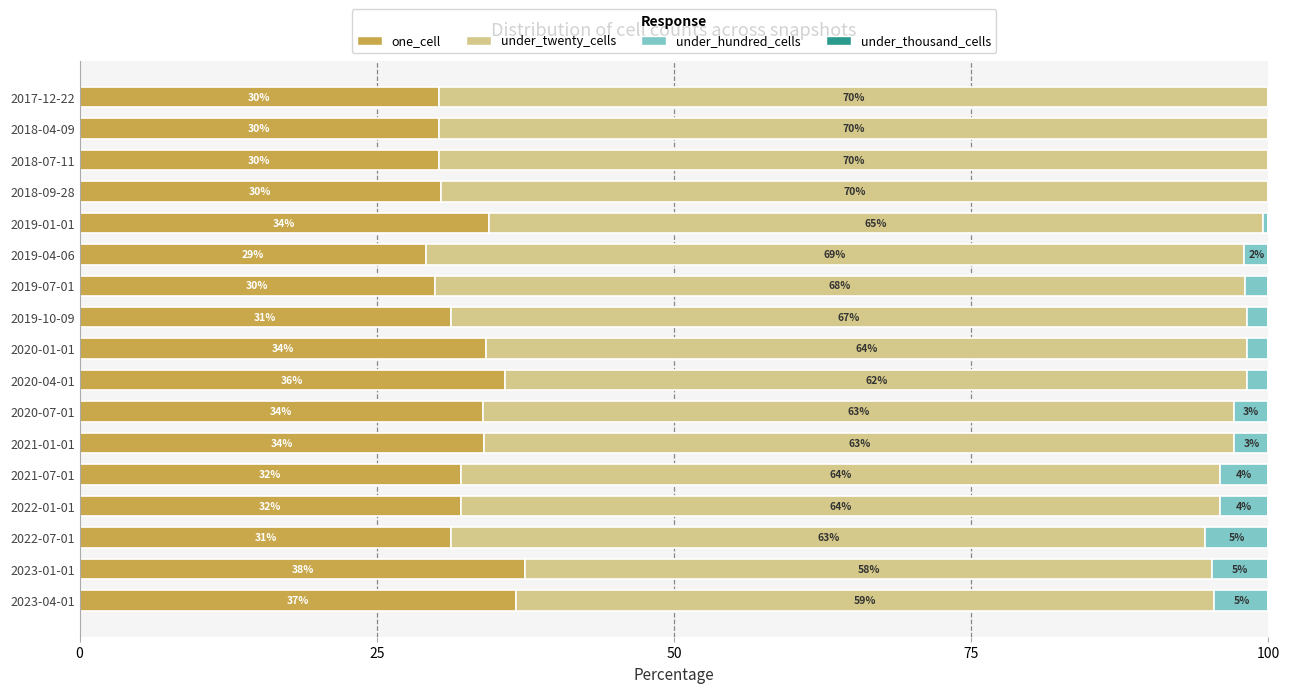

The one_cell series shows 32.0 at 2021-07-01. True or false?

True